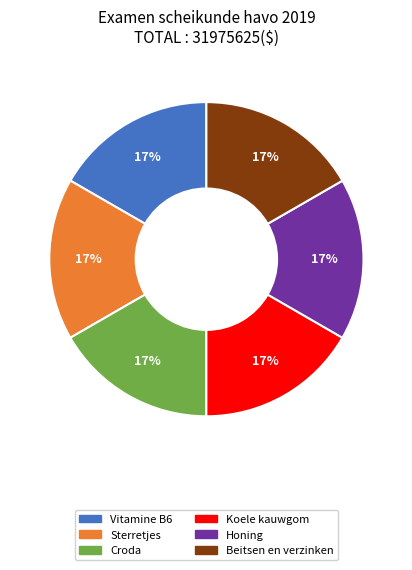

The Vitamine B6 slice represents 17% of the pie. True or false?

True